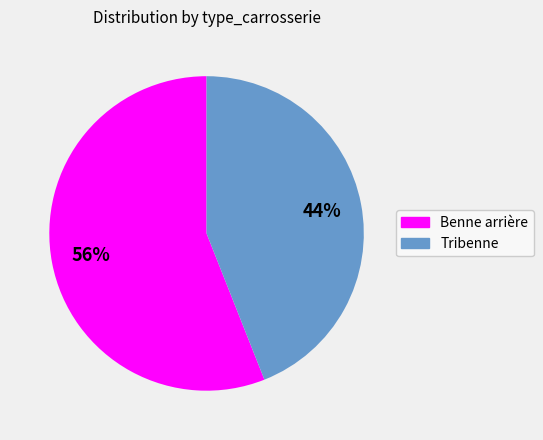

Does Tribenne represent more than half of the total?

No